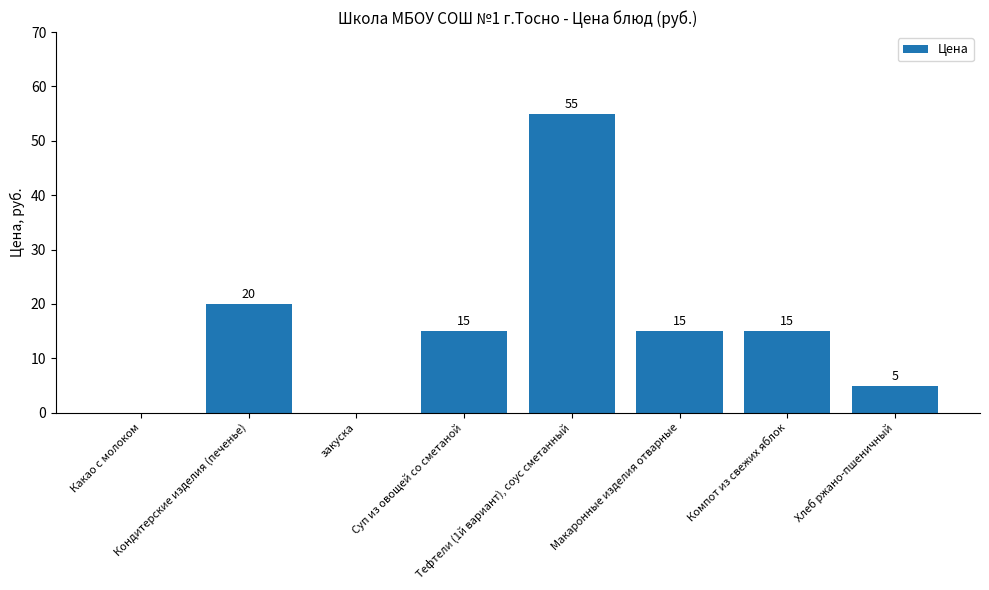

What is the greatest value displayed?

55